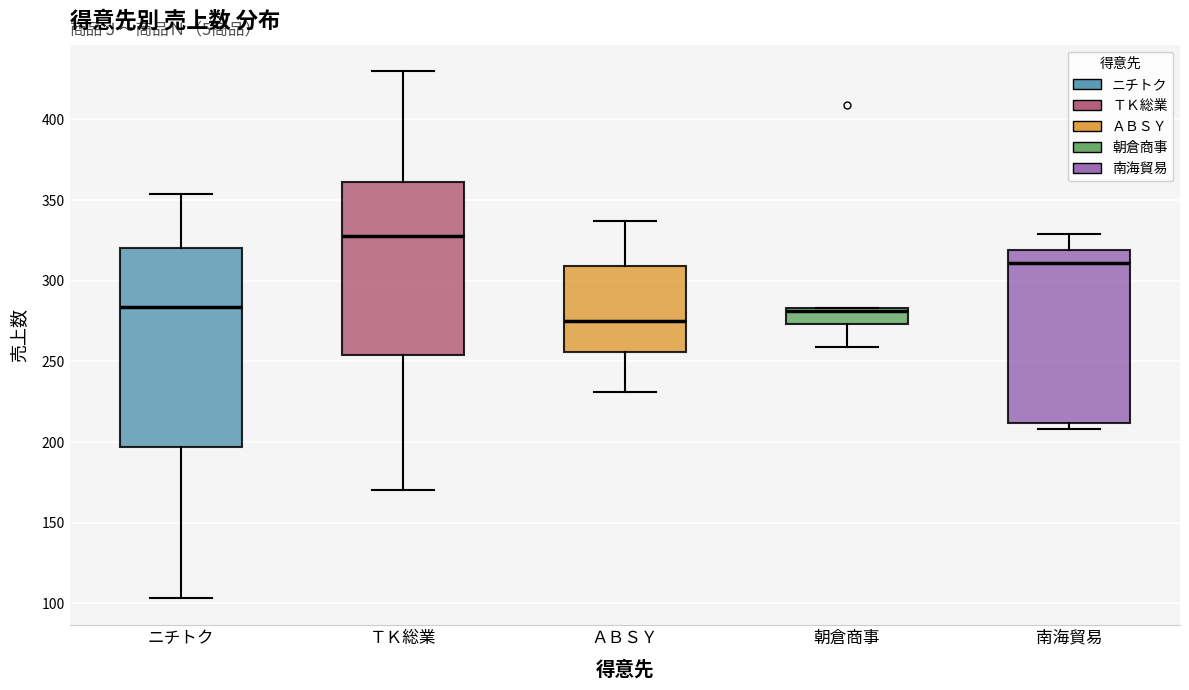

Reading left to right, transcribe this box plot: for each box, give where its median line is, the range the box spans, and where its two whiskers end, as read against the y-axis. The values are not printed on the chart, so give them approximately, as read against the axis.

ニチトク: median 285, box 195 to 320, whiskers 105 to 355
ＴＫ総業: median 330, box 255 to 360, whiskers 170 to 430
ＡＢＳＹ: median 275, box 255 to 310, whiskers 230 to 335
朝倉商事: median 280, box 275 to 285, whiskers 260 to 285
南海貿易: median 310, box 210 to 320, whiskers 210 (just below the box's lower edge) to 330